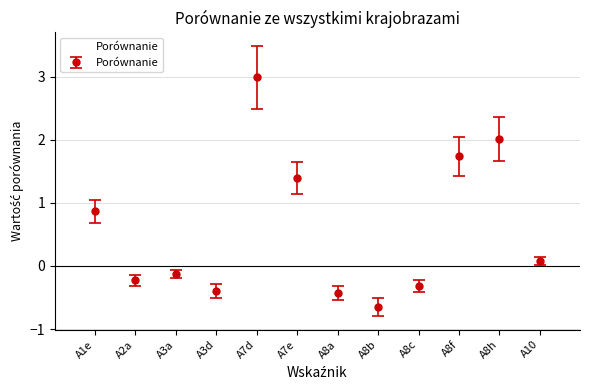

What is the sum of the values at A8h and A7d?

5.0